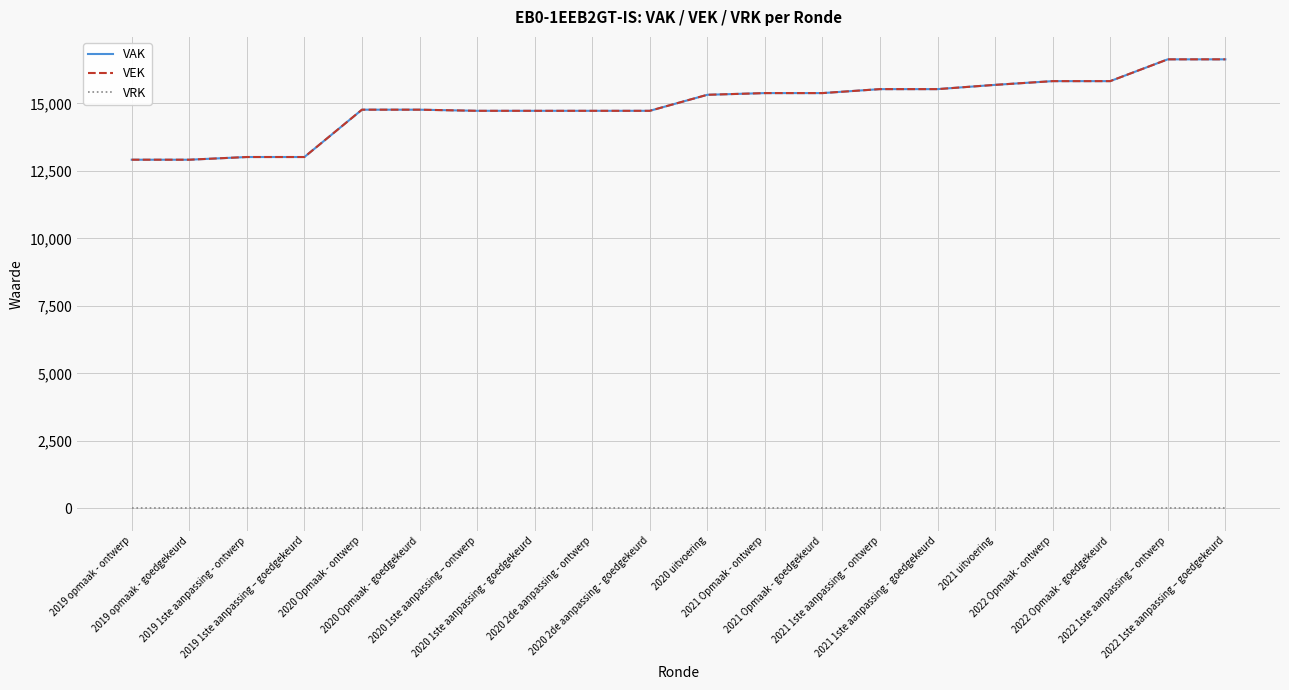

Does the chart have visible grid lines?

Yes